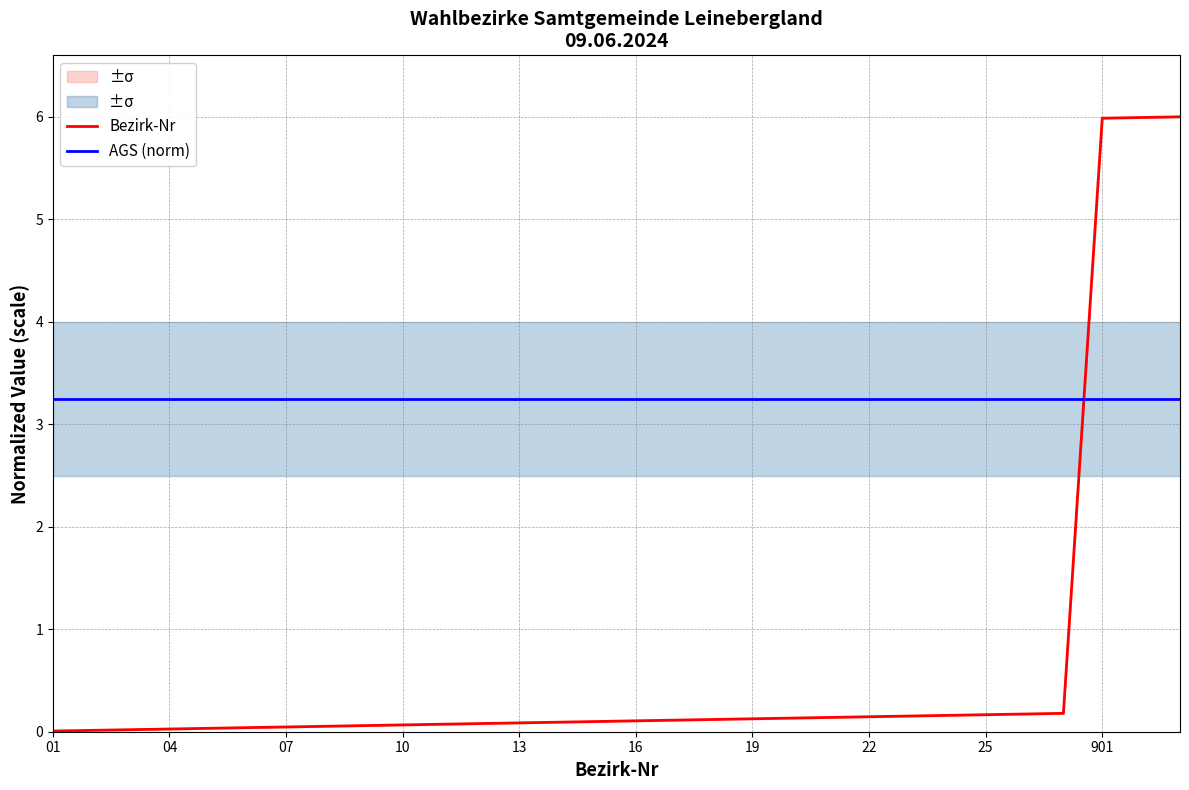

Rank the series by their average value, from lowest to highest.

Bezirk-Nr, AGS (norm)